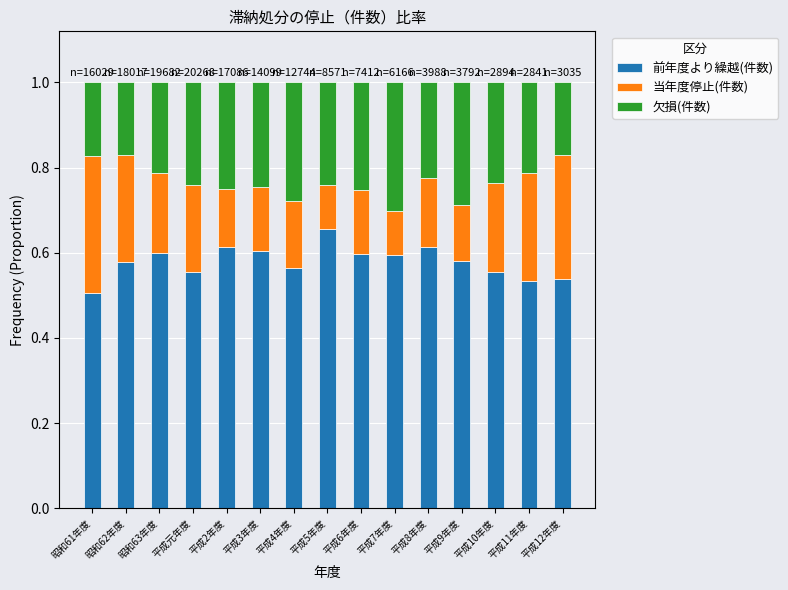

At which label does 前年度より繰越(件数) reach its minimum?

昭和61年度